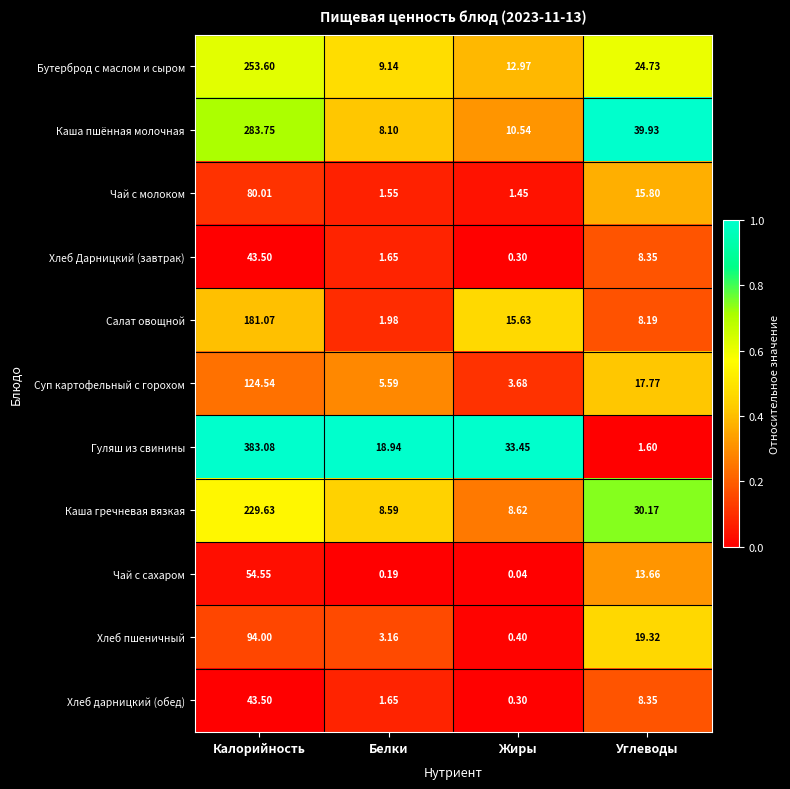

Where does the Хлеб Дарницкий (завтрак) series first go above 8?

Калорийность